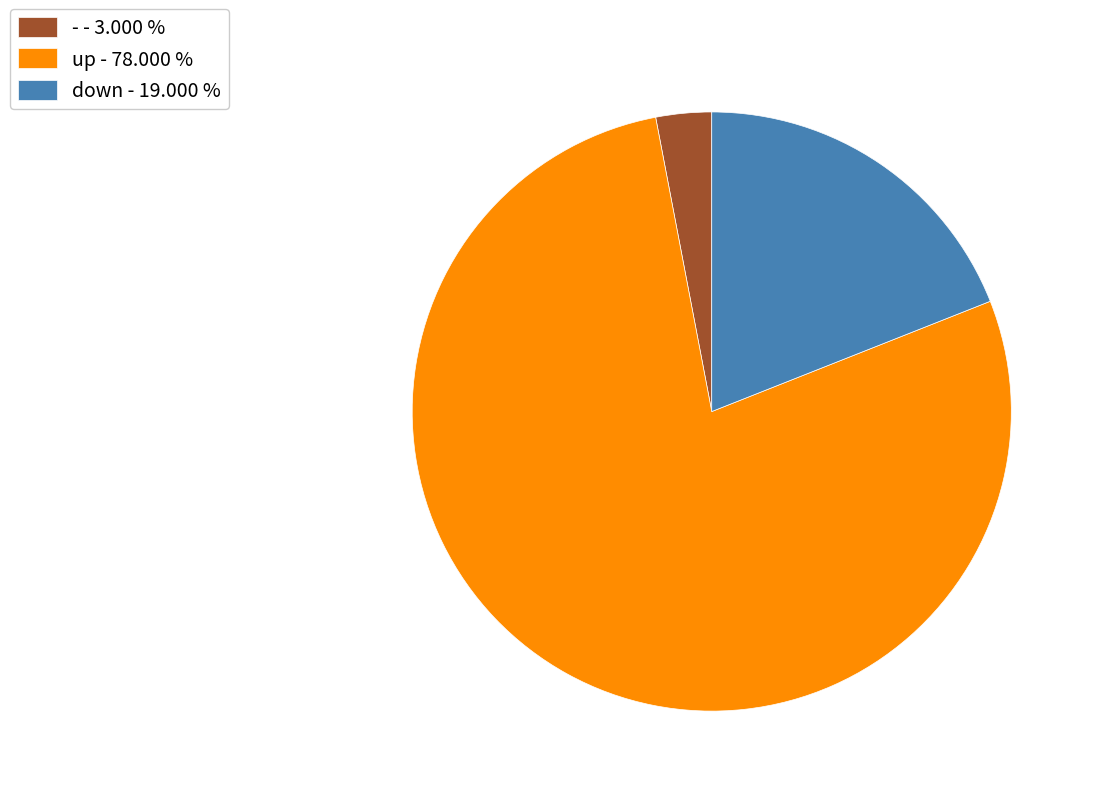

Is - - 3.000 % the majority of the pie?

No